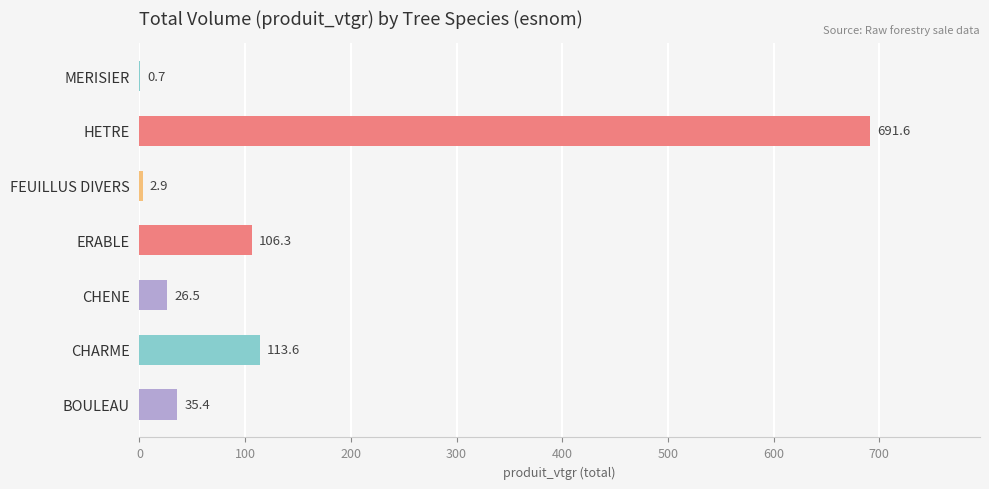

Reading bottom to top, extract all data points from this chart.

BOULEAU=35.4	CHARME=113.6	CHENE=26.5	ERABLE=106.3	FEUILLUS DIVERS=2.9	HETRE=691.6	MERISIER=0.7